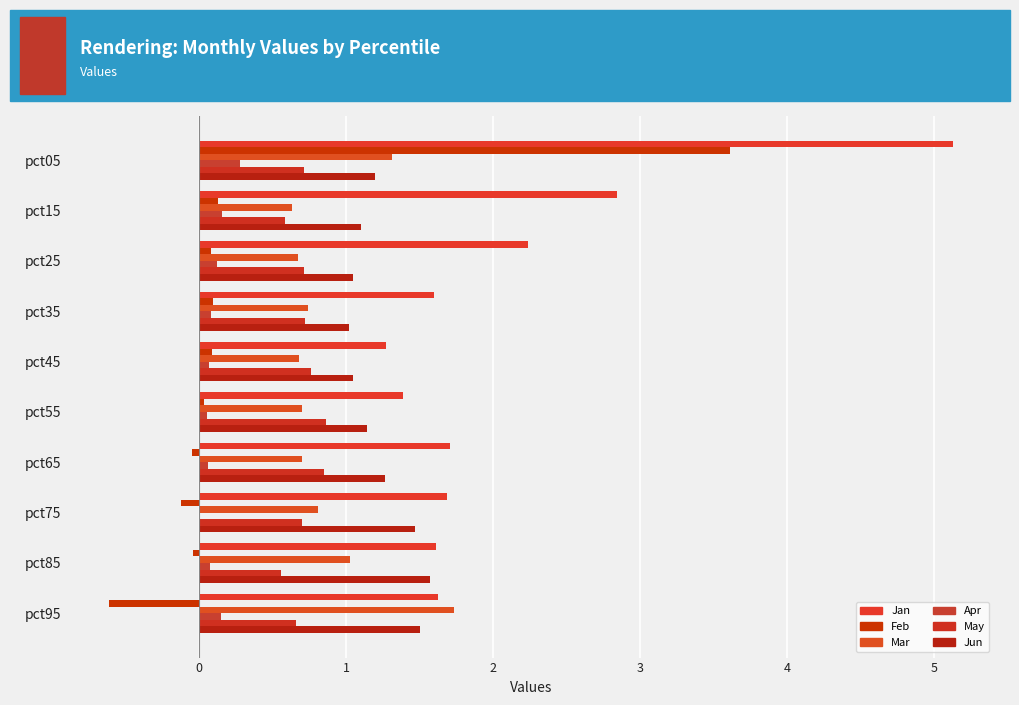

How many distinct data groups are displayed?

6